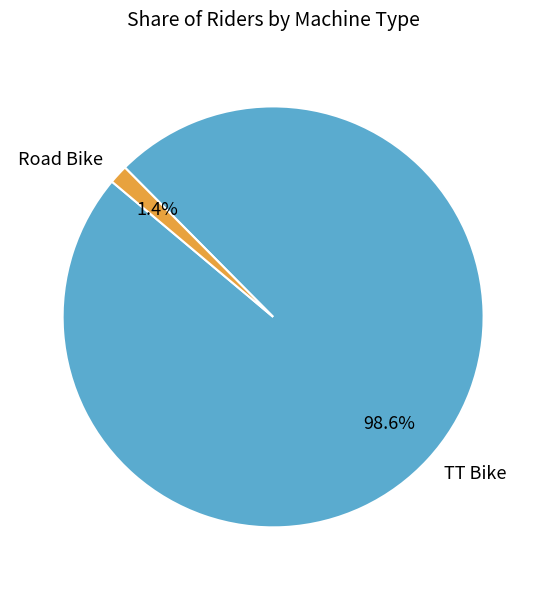

Which slice is the largest?

TT Bike